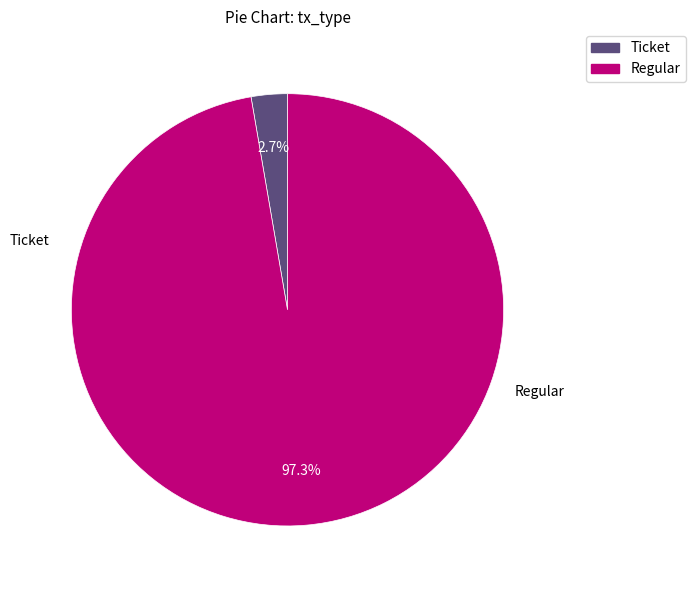

Which has a higher value, Regular or Ticket?

Regular